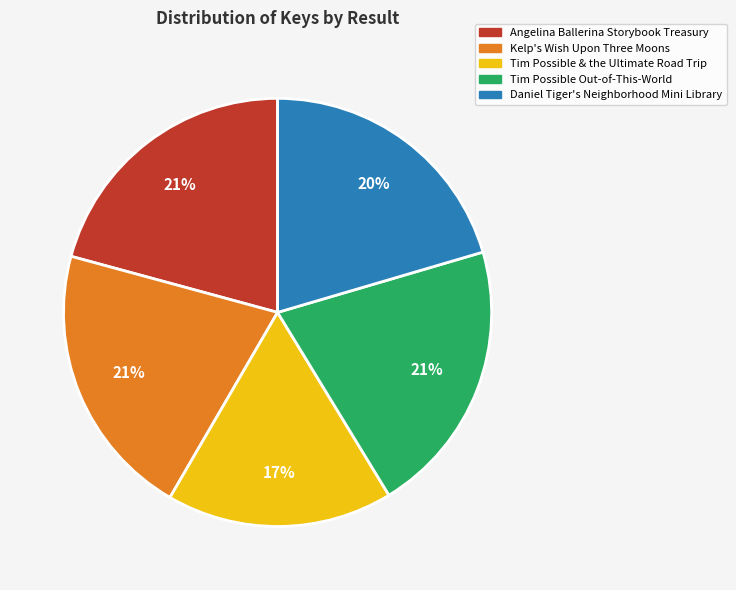

Is Kelp's Wish Upon Three Moons the majority of the pie?

No